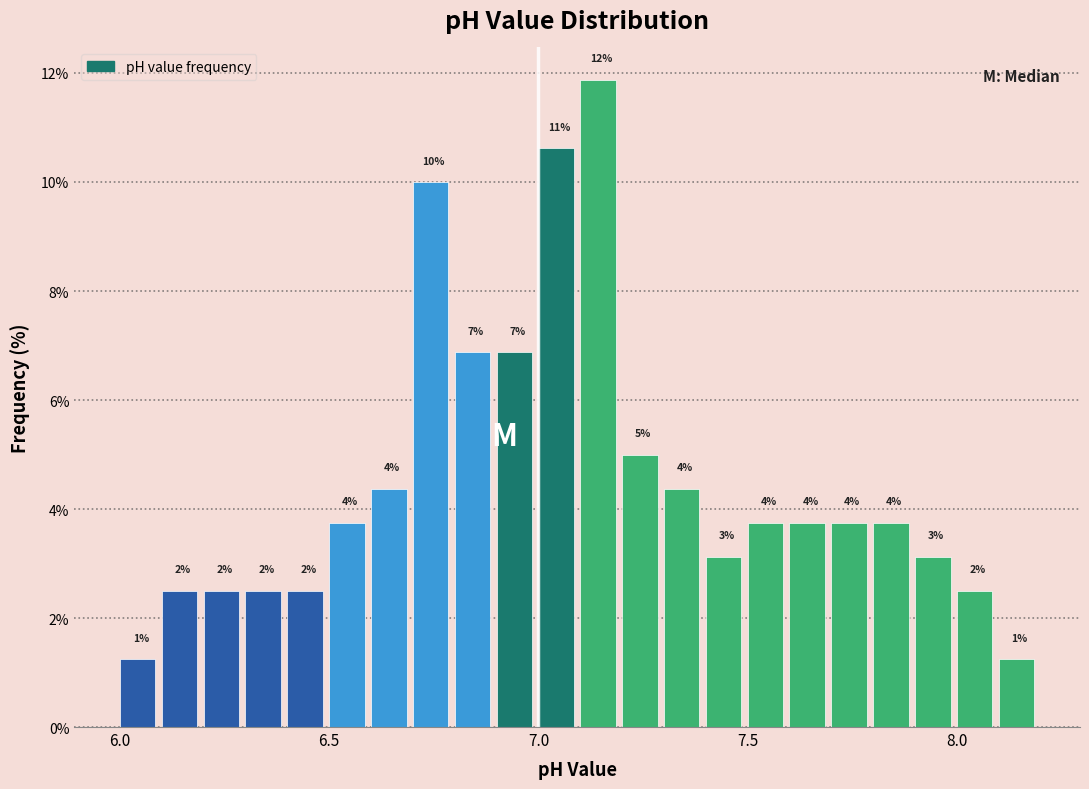

Around what value on the x-axis is the tallest bar? Give the approximate position of its centre, as read against the axis.

7.15